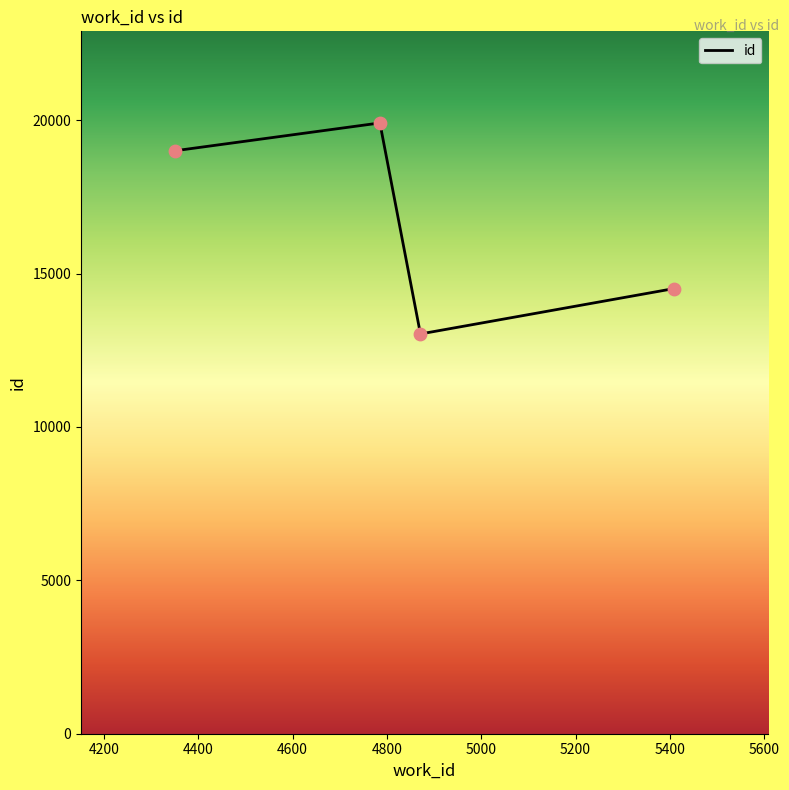

How many interior local valleys (lower than both neighbors) does the data have?

1